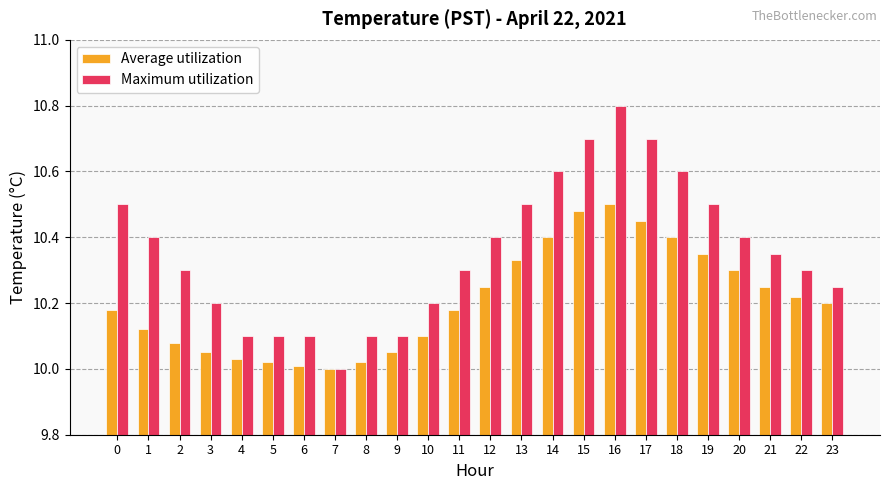

Is the value of Maximum utilization at 23 greater than the value of Average utilization at 14?

No